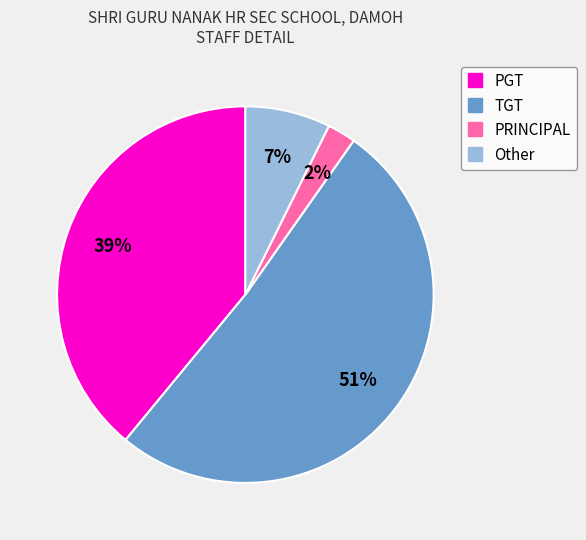

Is the sum of TGT and Other greater than half?

Yes